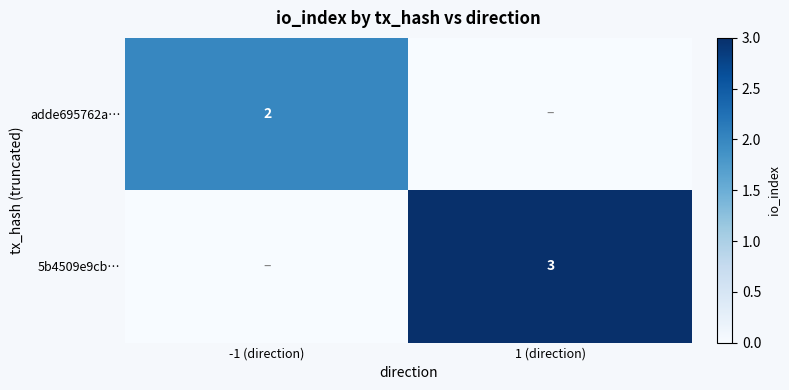

The value of 5b4509e9cb… at 1 (direction) is 5. True or false?

False